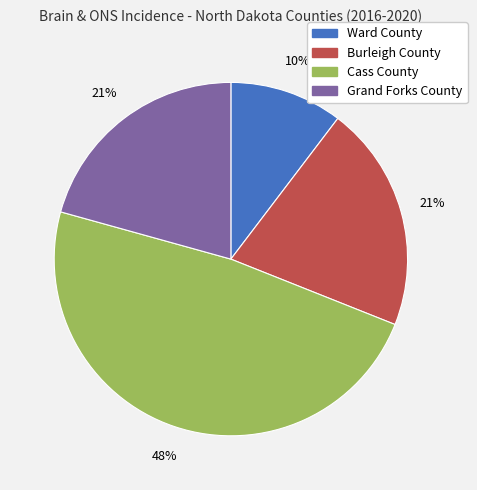

How many slices are in this pie chart?

4